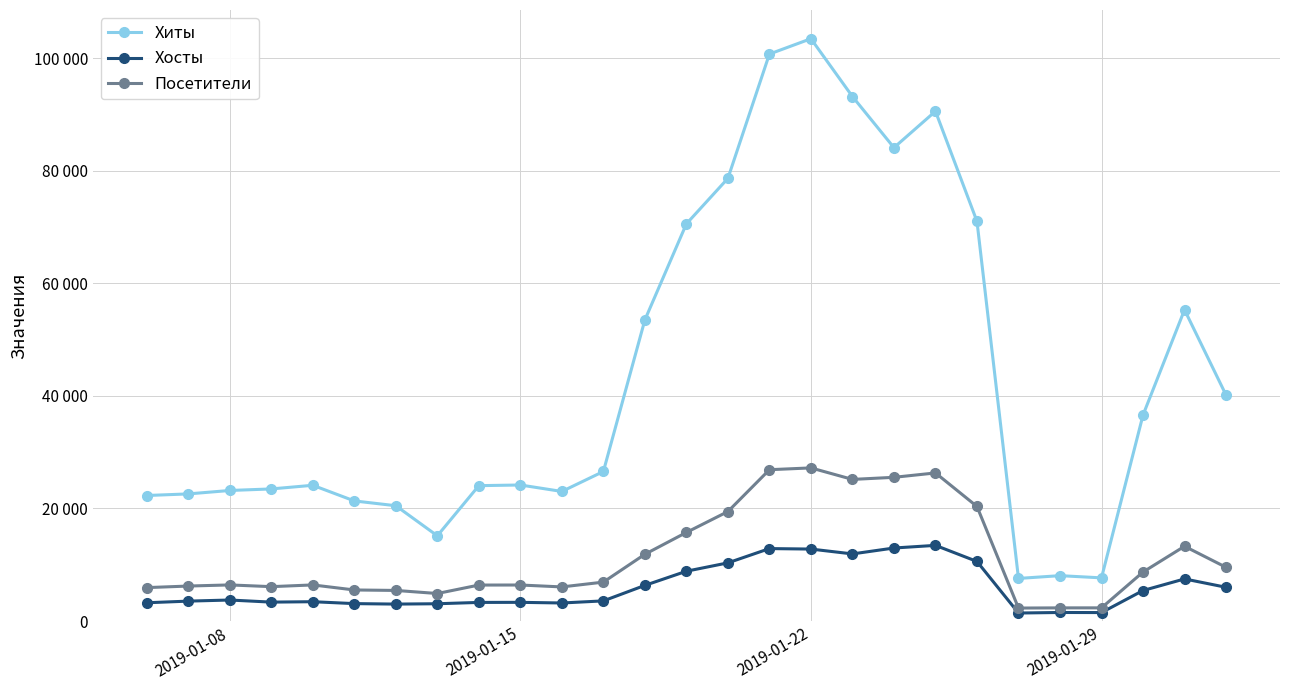

What are all the series names shown in the legend?

Хиты, Хосты, Посетители